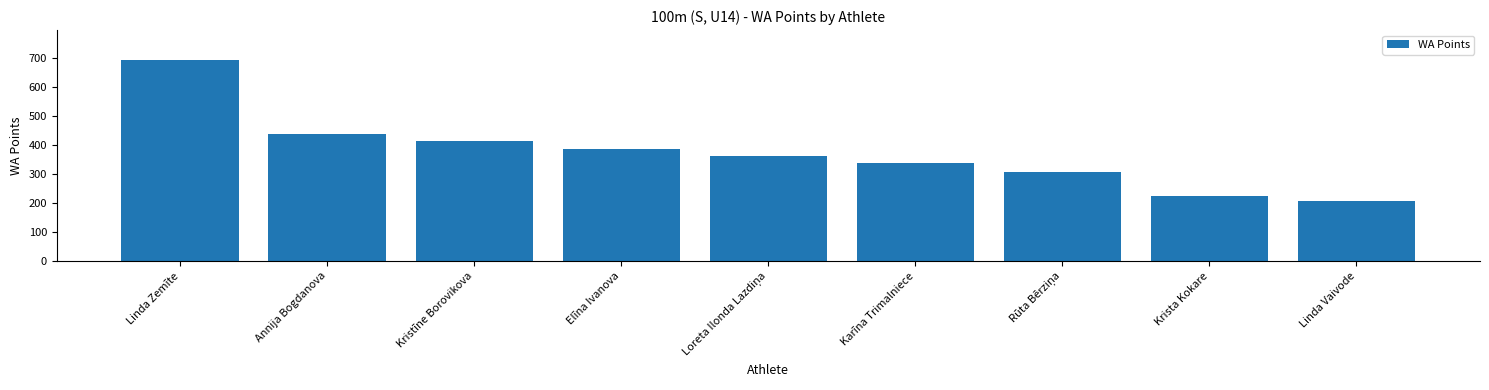

Read the value at Elīna Ivanova, to the nearest 50.

400